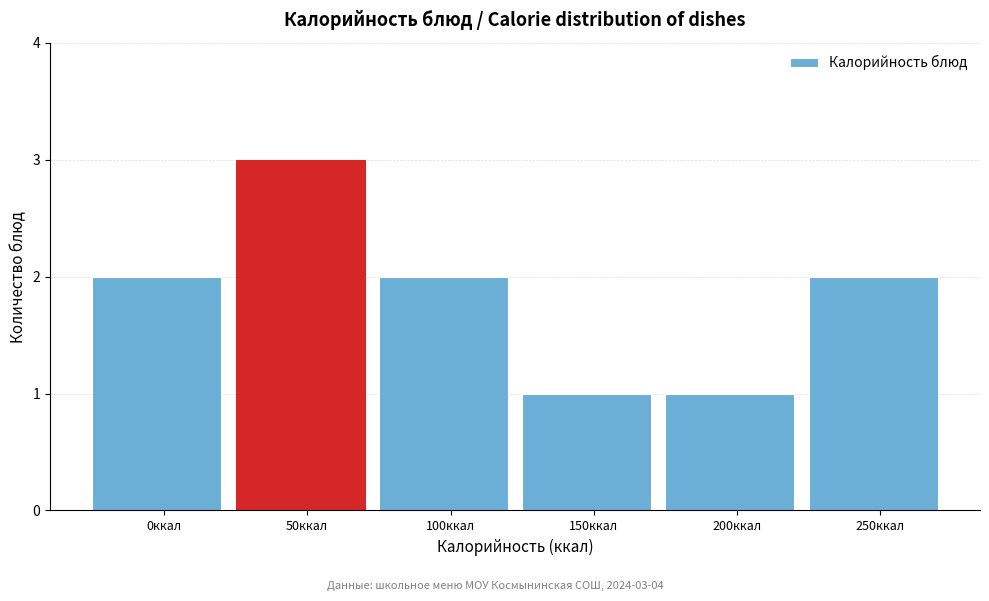

Reading right to left, what are all the values shown in this chart?

250ккал=2	200ккал=1	150ккал=1	100ккал=2	50ккал=3	0ккал=2